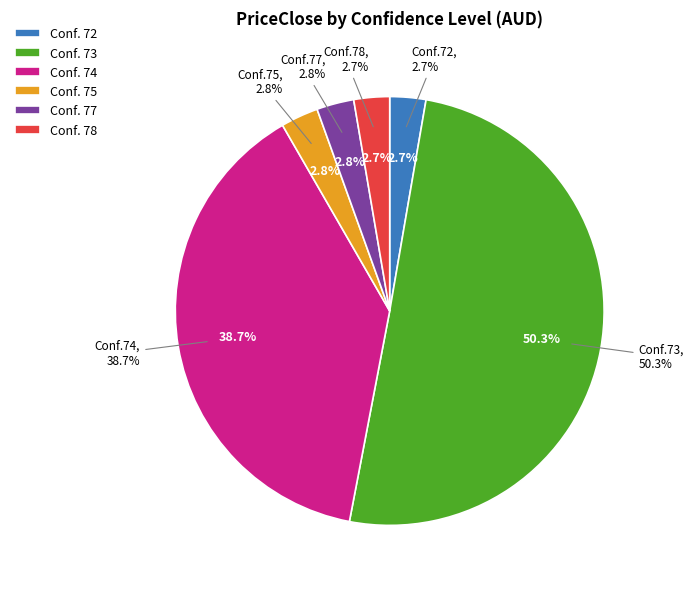

Is it true that 73 is 22% of the pie?

False